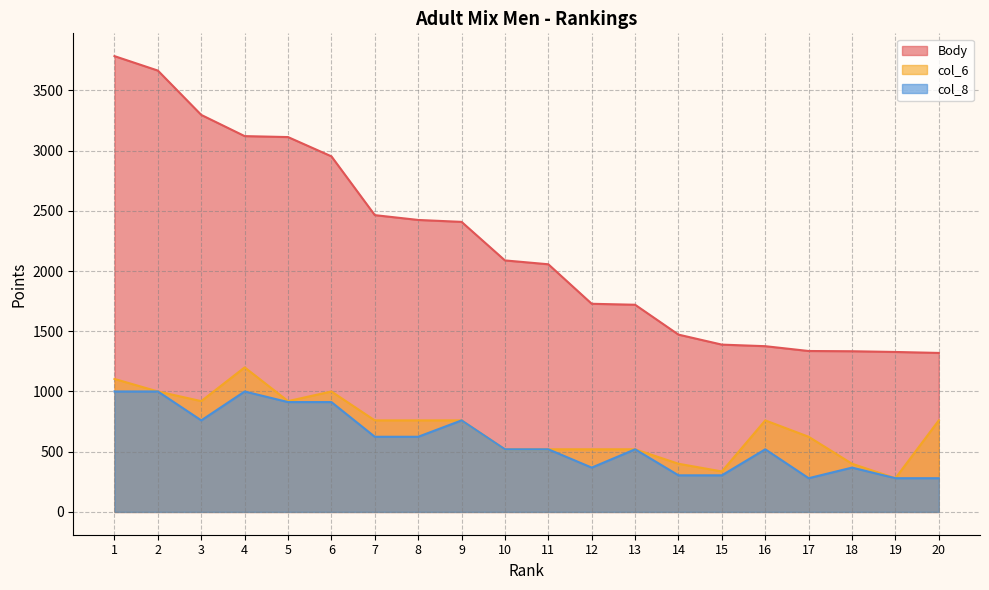

The value of Body at 8 is 2424. True or false?

True